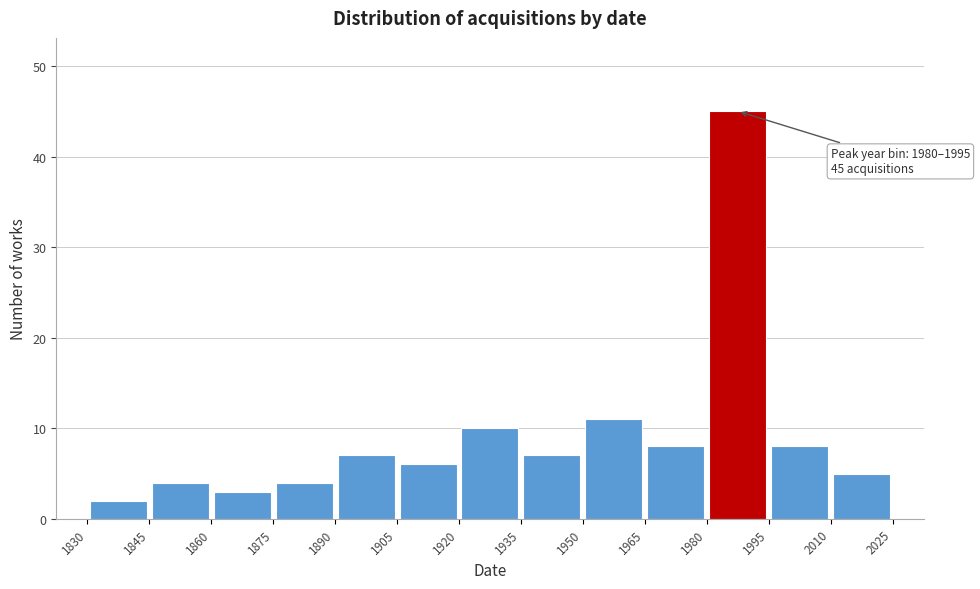

Which range on the x-axis has the tallest bar?

1980 to 1995